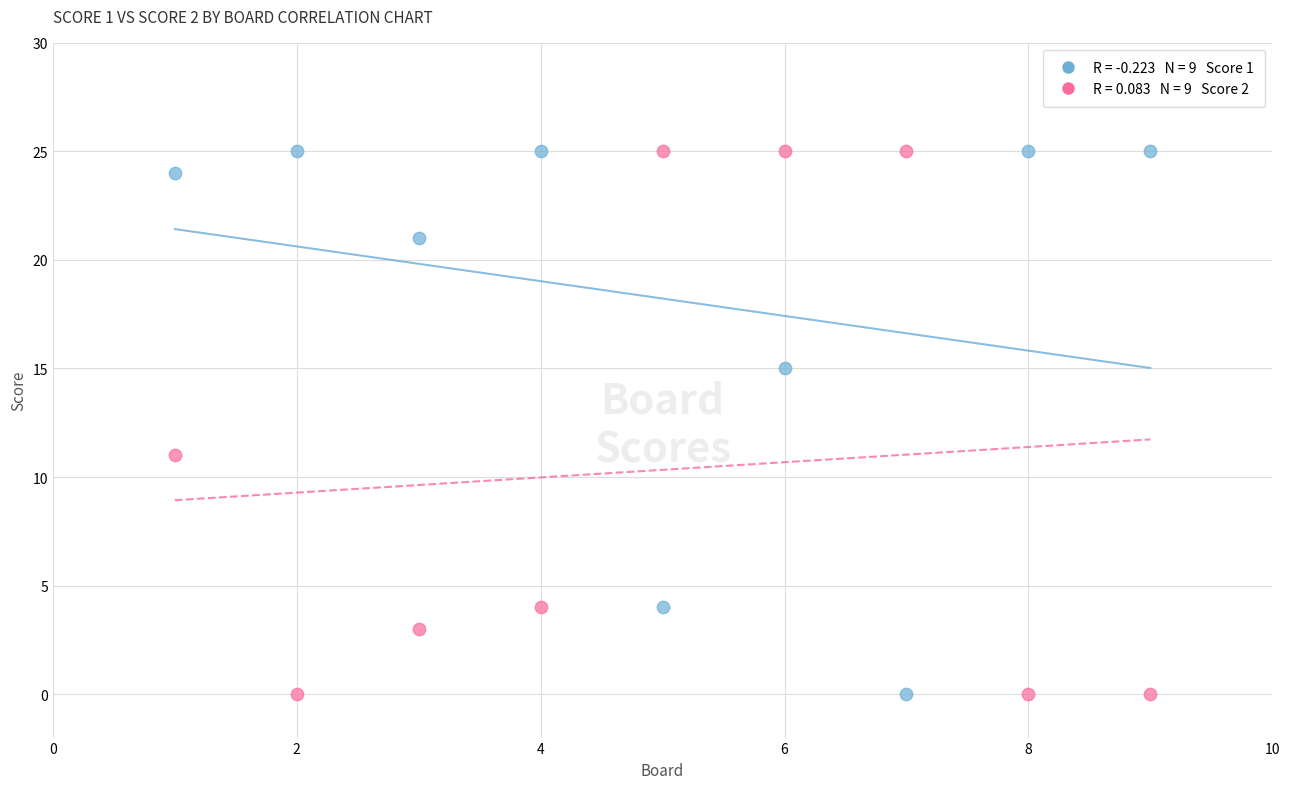

Across all data points, what is the range of Y values (max minus min)?

25